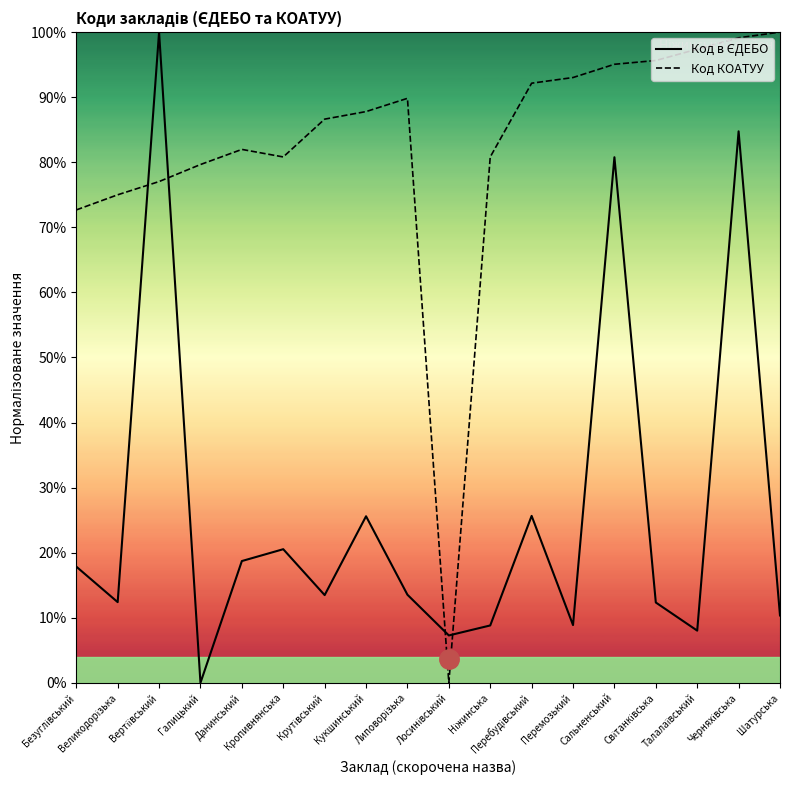

What is the label of the 13th point from the left?

Перемозький